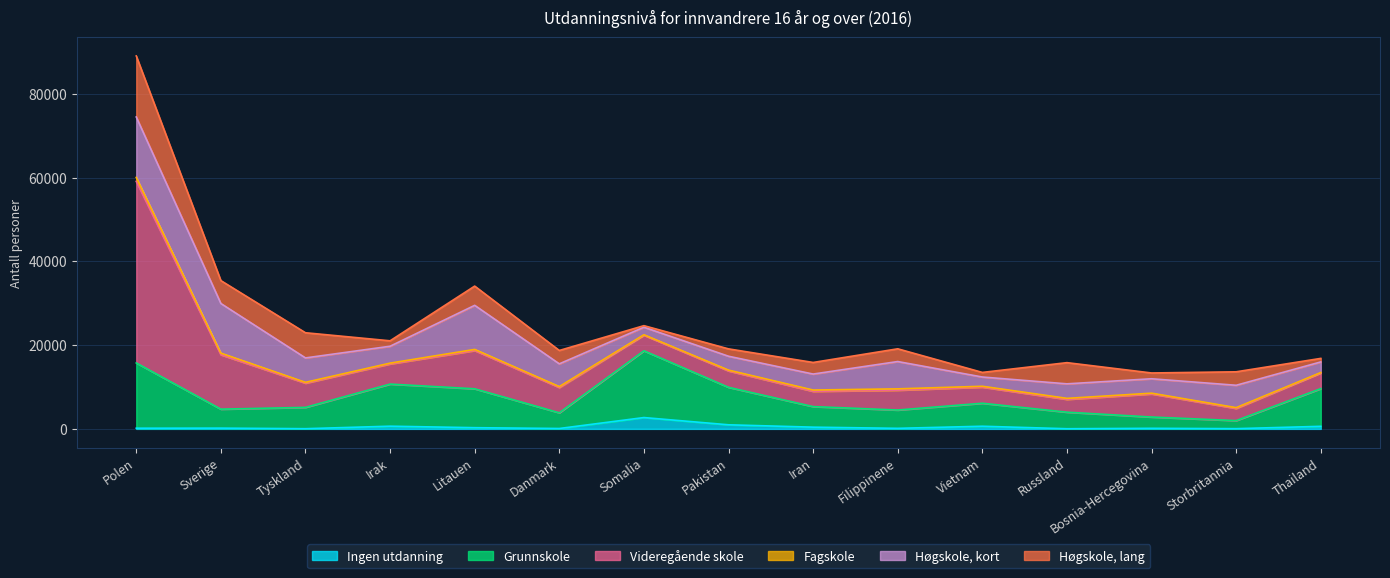

At which category is the sum across all series the highest?

Polen